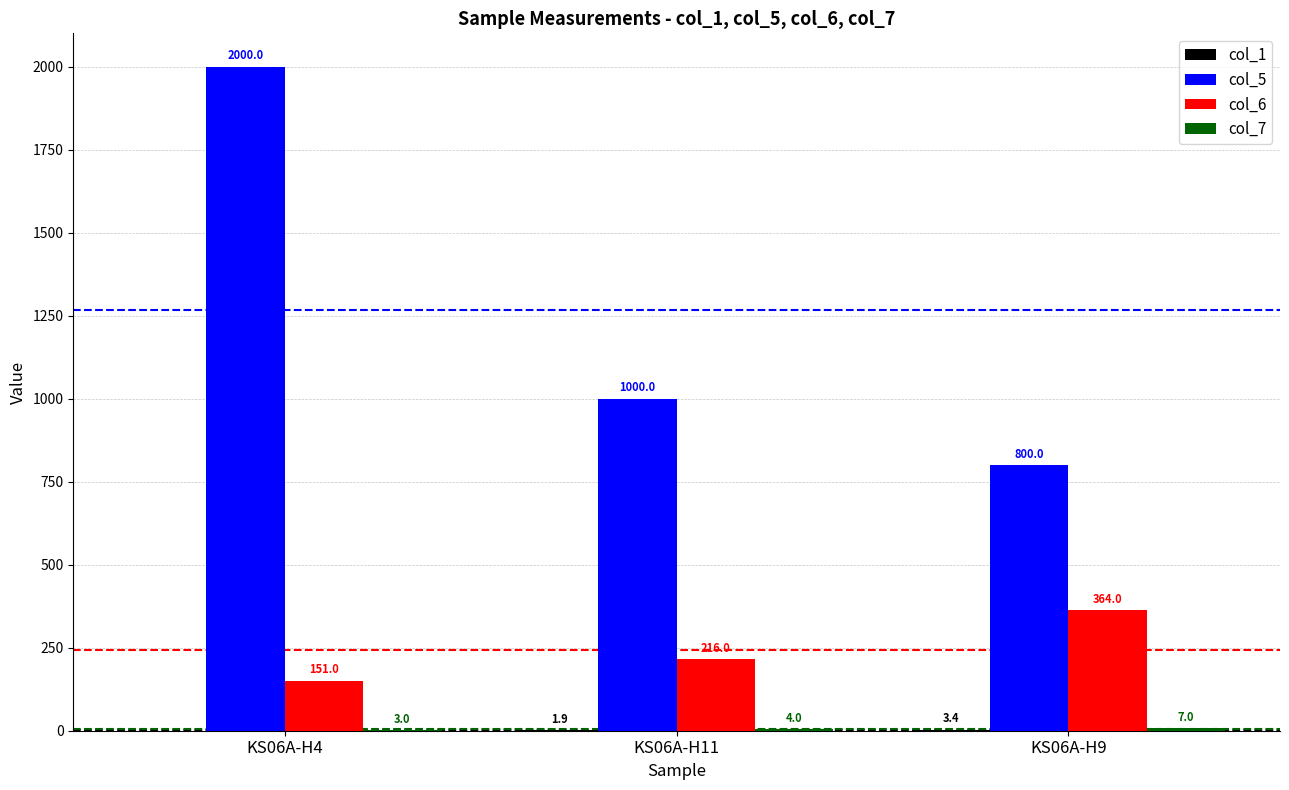

Which series has the largest total across all categories?

col_5